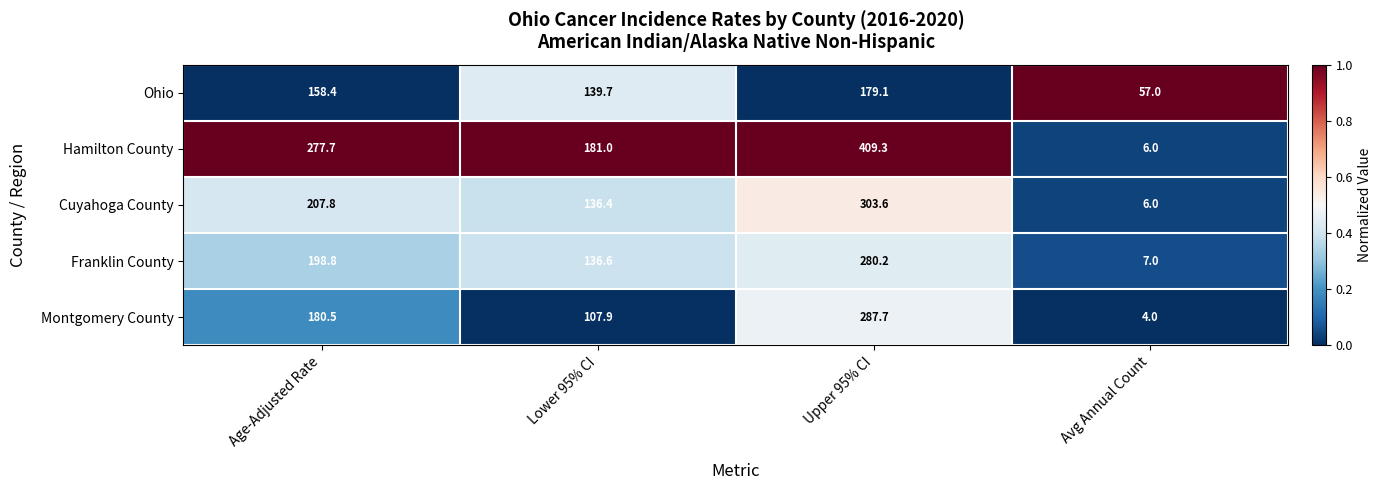

Which category has the highest value across all series?

Upper 95% CI